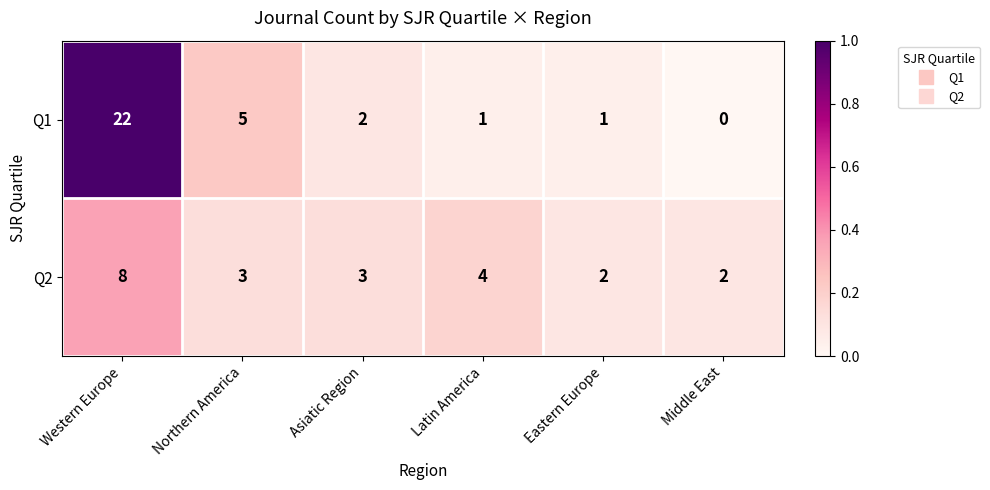

Where does the Q2 series first go above 3?

Western Europe